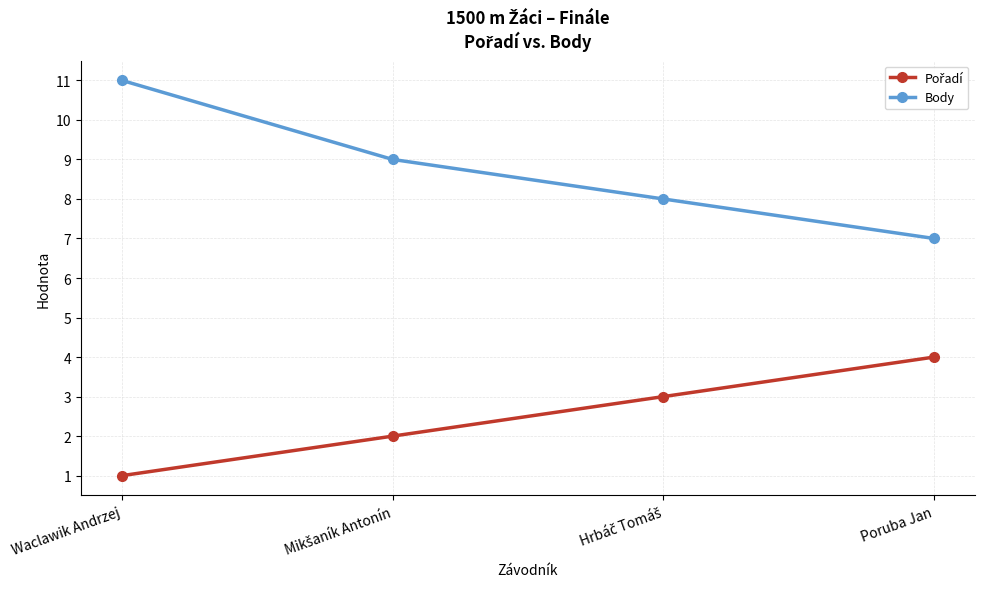

What is the difference between the maximum and second lowest values in the Body series?

3